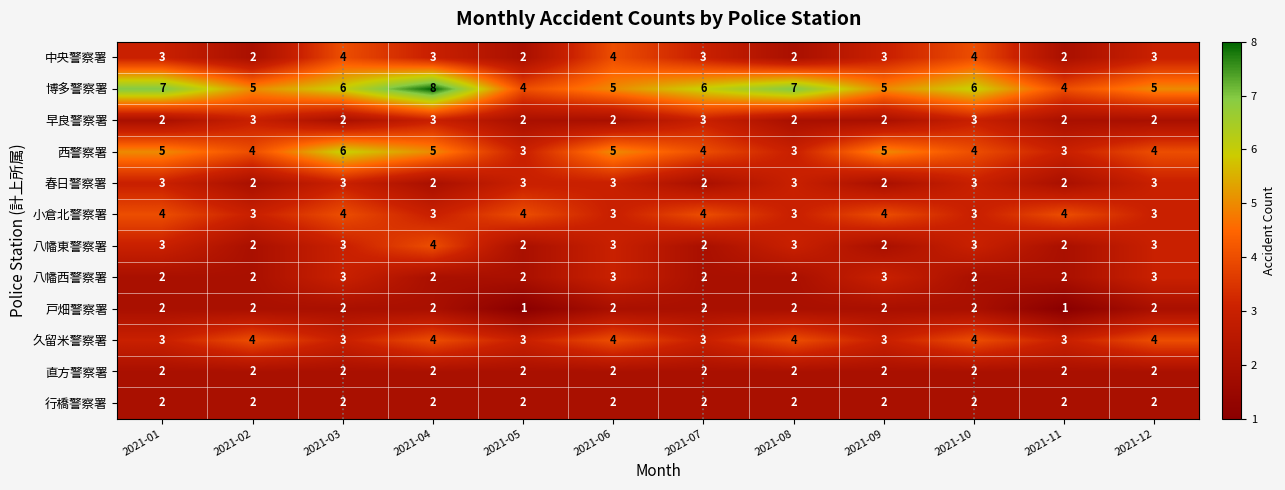

Count the 春日警察署 values in the range 2 to 3.

12